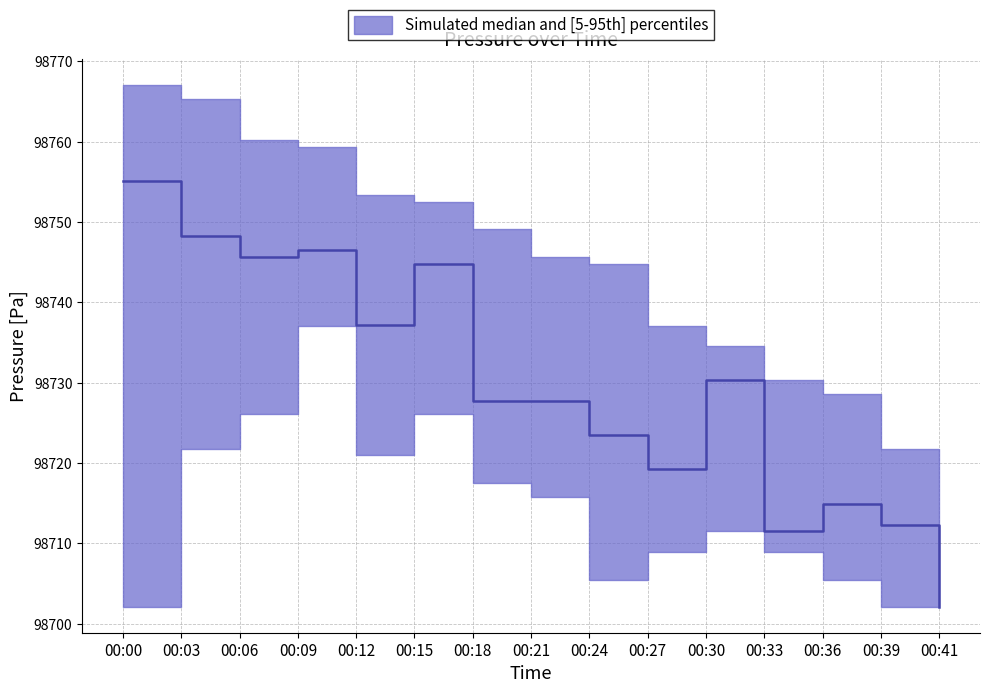

True or false: p5 and median intersect in this chart.

False